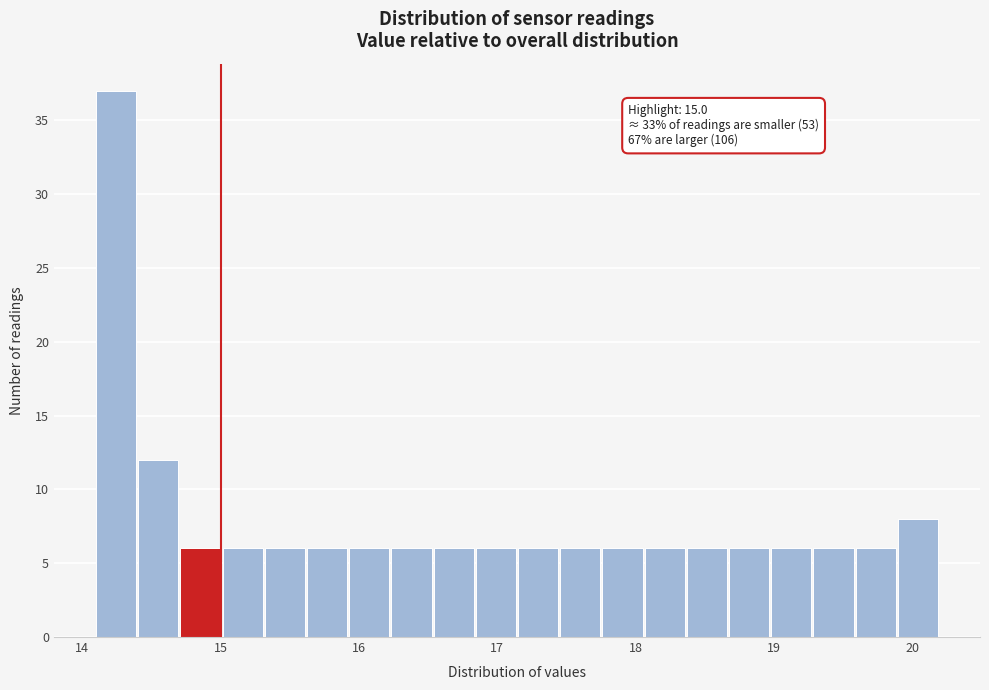

Around what value on the x-axis is the tallest bar? Give the approximate position of its centre, as read against the axis.

14.2